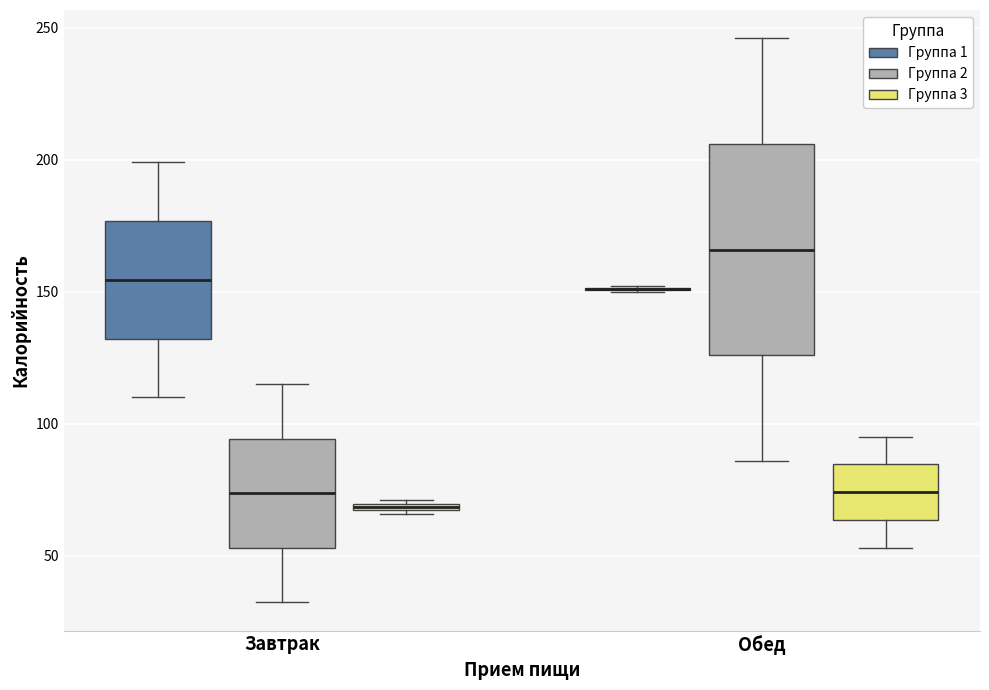

Where is the upper edge of the box for Завтрак (Группа 1) on the y-axis? The values are not printed on the chart, so give them approximately, as read against the axis.

175